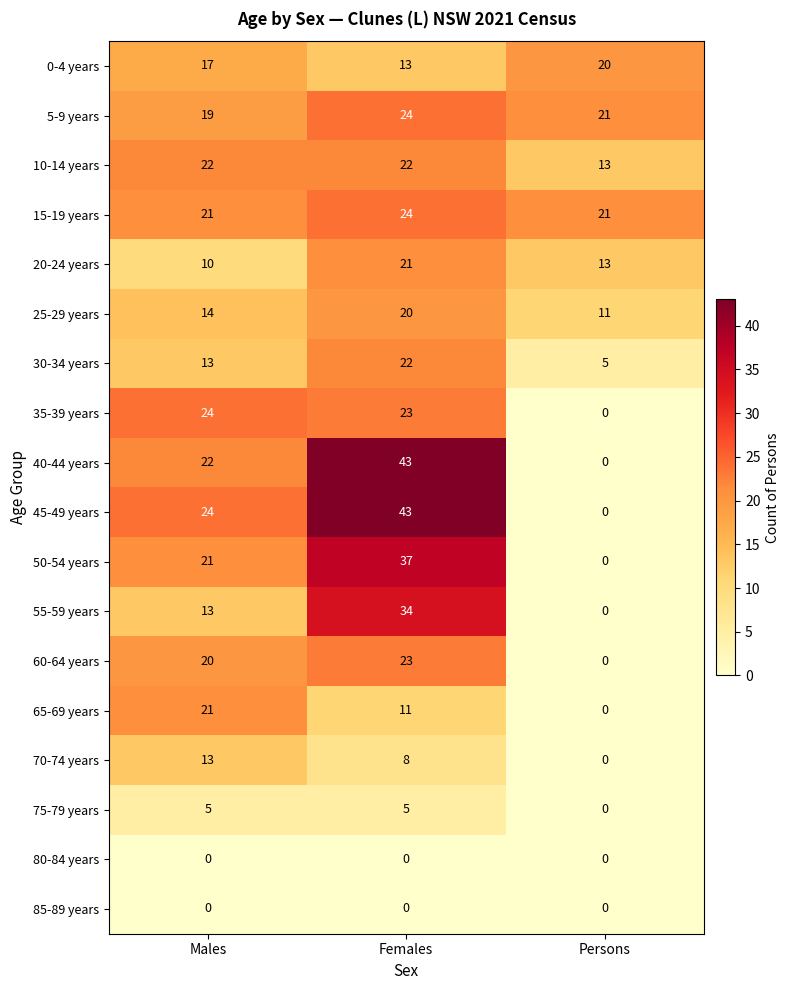

Rank the categories by 45-49 years value from highest to lowest.

Females, Males, Persons